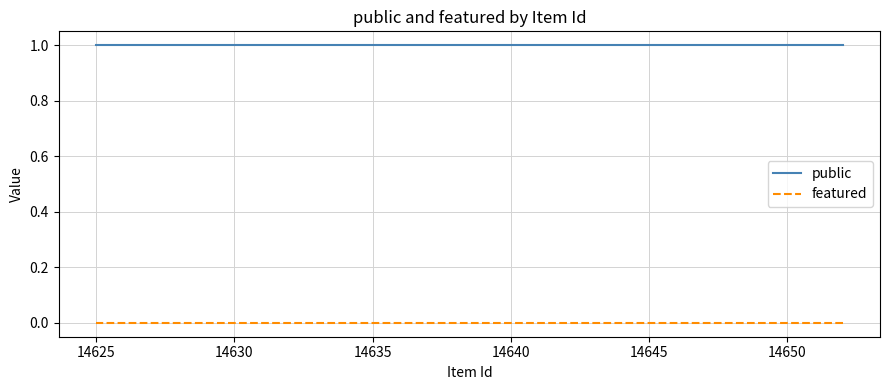

What is the maximum value for public?

1